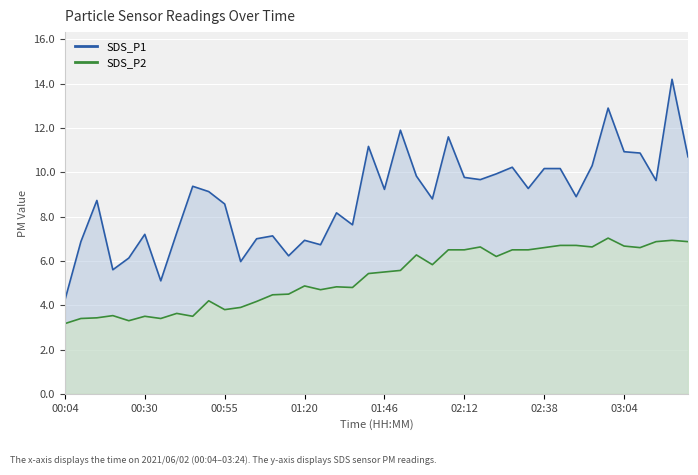

What is the value of the SDS_P1 point at the 2nd from the left?

6.9